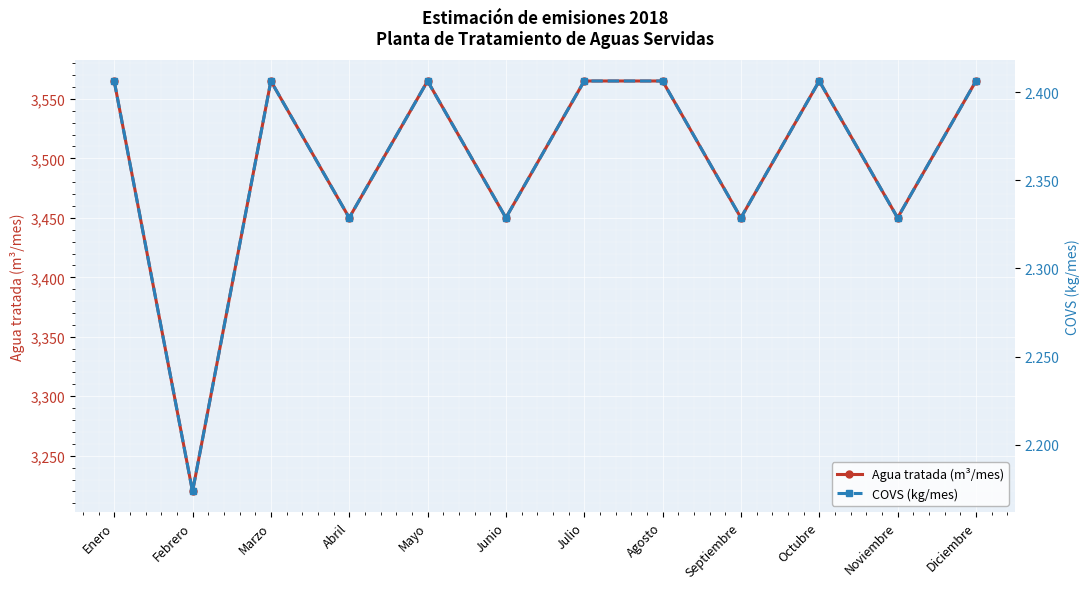

Count the number of categories in the chart.

12